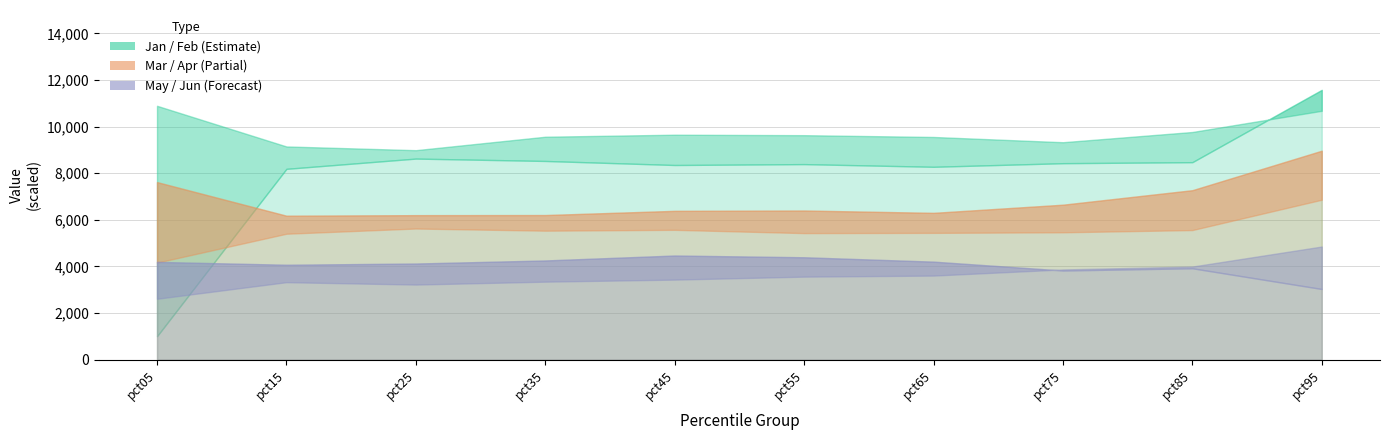

Reading left to right, extract all data points from this chart.

Jan: pct05=1.4	pct15=1.1	pct25=1.1	pct35=1.2	pct45=1.2	pct55=1.2	pct65=1.2	pct75=1.2	pct85=1.2	pct95=1.3
Feb: pct05=0.1	pct15=1.0	pct25=1.1	pct35=1.1	pct45=1.0	pct55=1.0	pct65=1.0	pct75=1.1	pct85=1.1	pct95=1.4
Mar: pct05=0.5	pct15=0.7	pct25=0.7	pct35=0.7	pct45=0.7	pct55=0.7	pct65=0.7	pct75=0.7	pct85=0.7	pct95=0.9
Apr: pct05=1.0	pct15=0.8	pct25=0.8	pct35=0.8	pct45=0.8	pct55=0.8	pct65=0.8	pct75=0.8	pct85=0.9	pct95=1.1
May: pct05=0.3	pct15=0.4	pct25=0.4	pct35=0.4	pct45=0.4	pct55=0.4	pct65=0.5	pct75=0.5	pct85=0.5	pct95=0.6
Jun: pct05=0.5	pct15=0.5	pct25=0.5	pct35=0.5	pct45=0.6	pct55=0.5	pct65=0.5	pct75=0.5	pct85=0.5	pct95=0.4